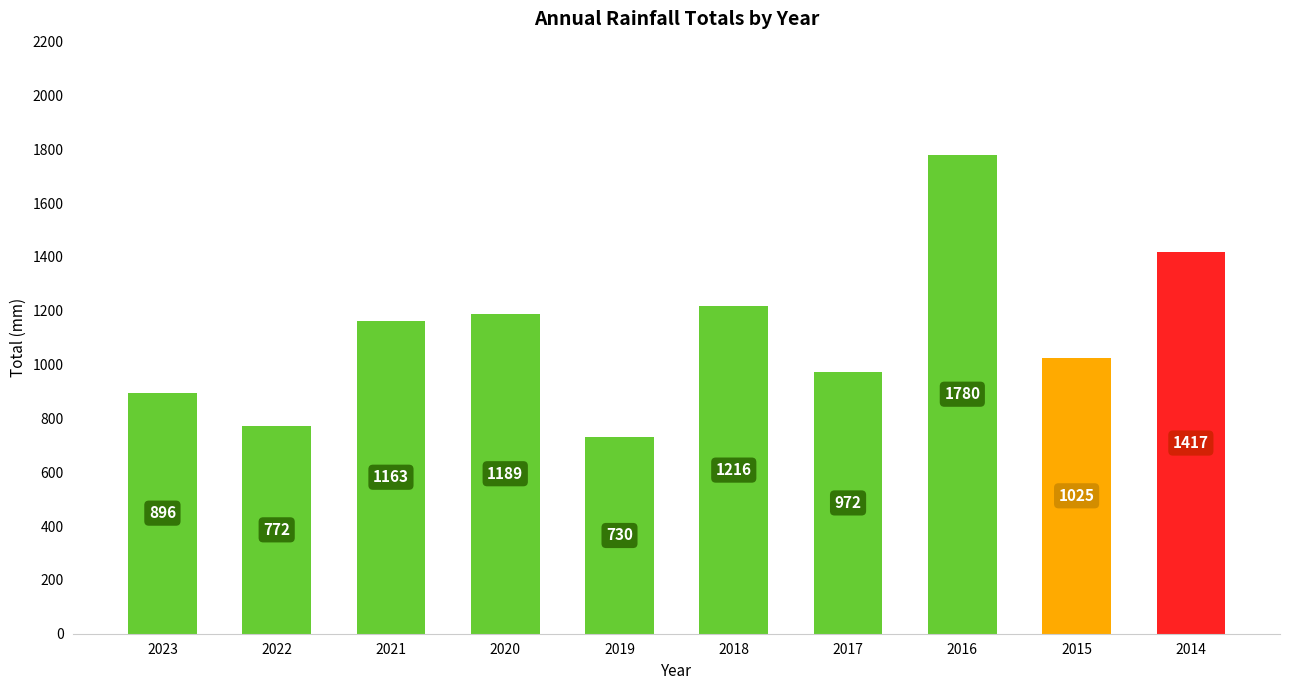

List the labels in order of value, smallest first.

2019, 2022, 2023, 2017, 2015, 2021, 2020, 2018, 2014, 2016